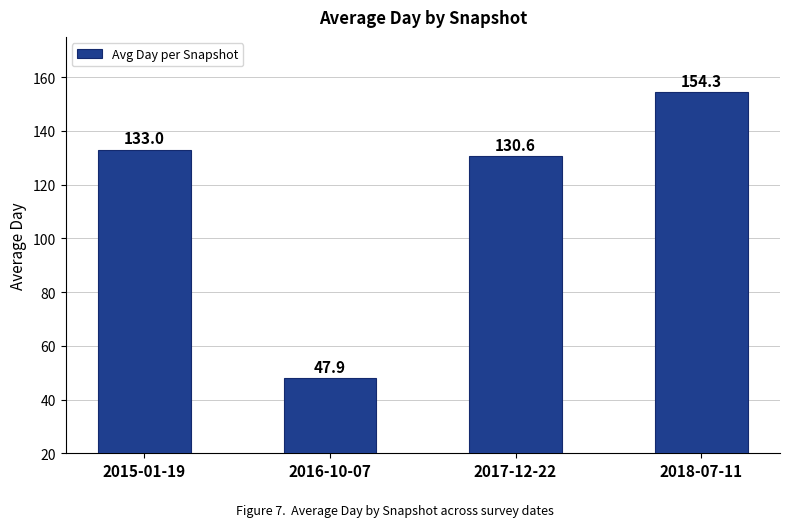

How many bars are there in total?

4